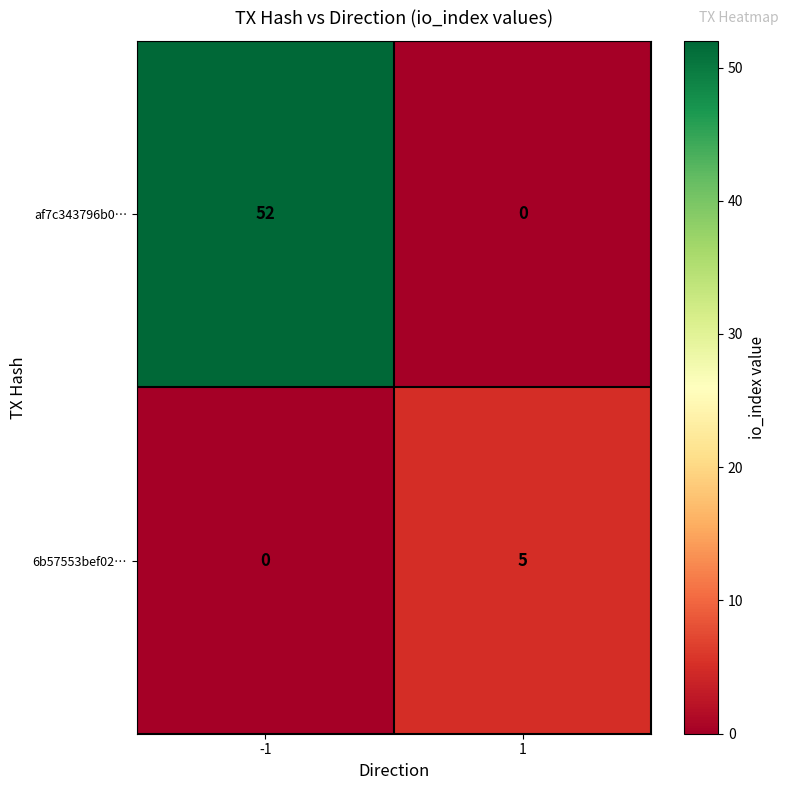

What value does the 6b57553bef02… series have at 1?

5